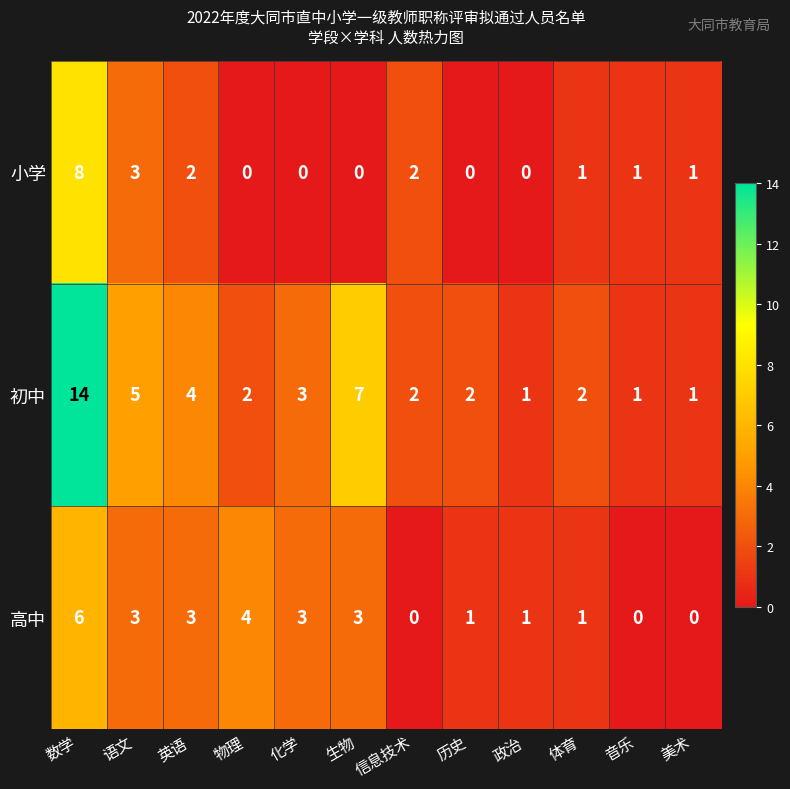

At which label does 初中 first exceed 2?

数学